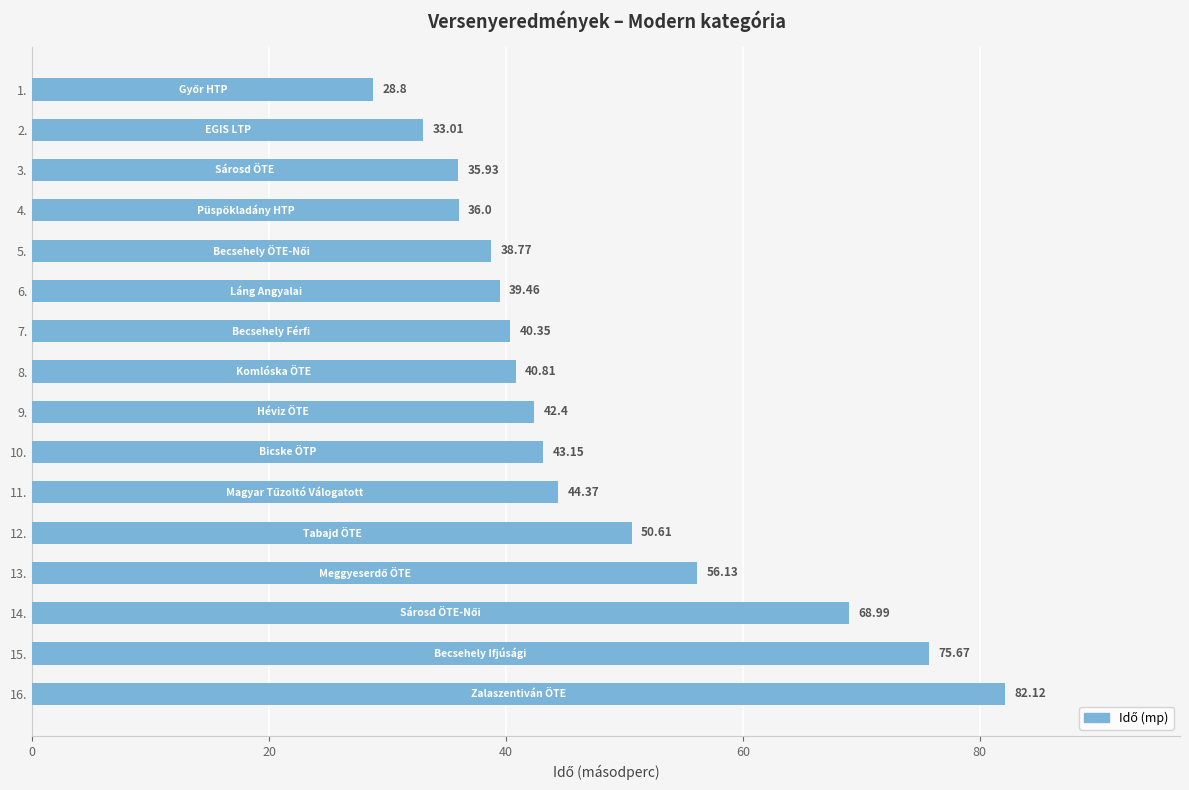

At which label is the value closest to 55?

13.